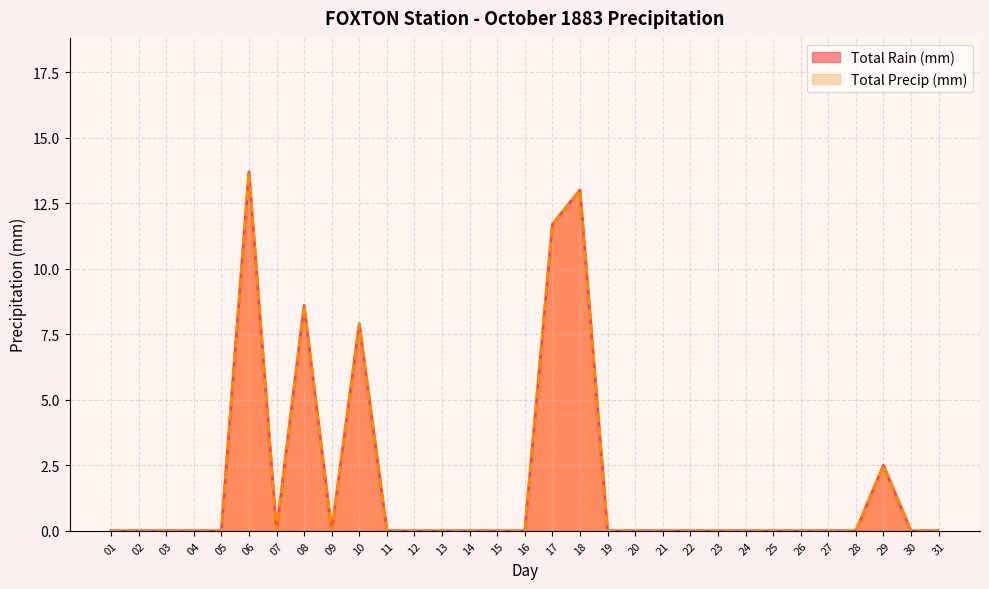

Where is the first local maximum for Total Rain (mm)?

06